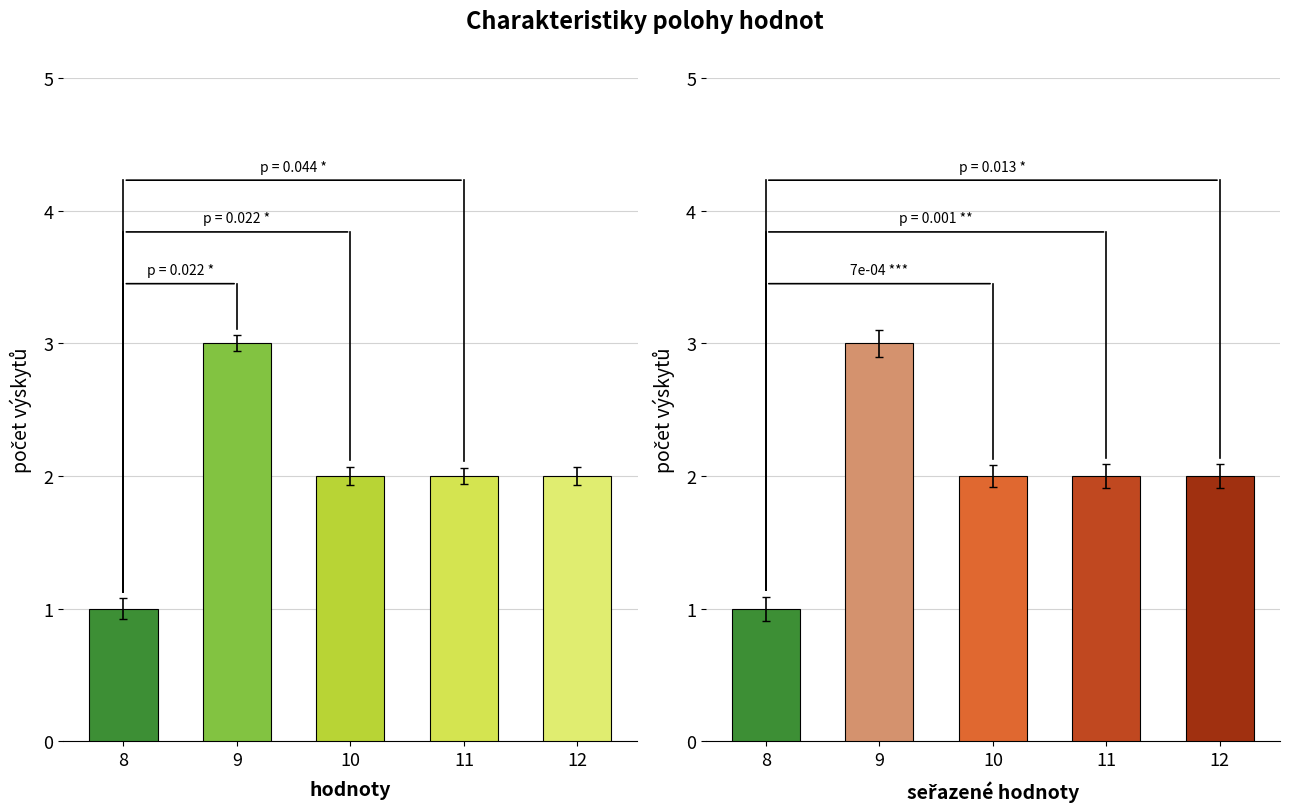

What is the approximate value of seřazené hodnoty at 10?

2